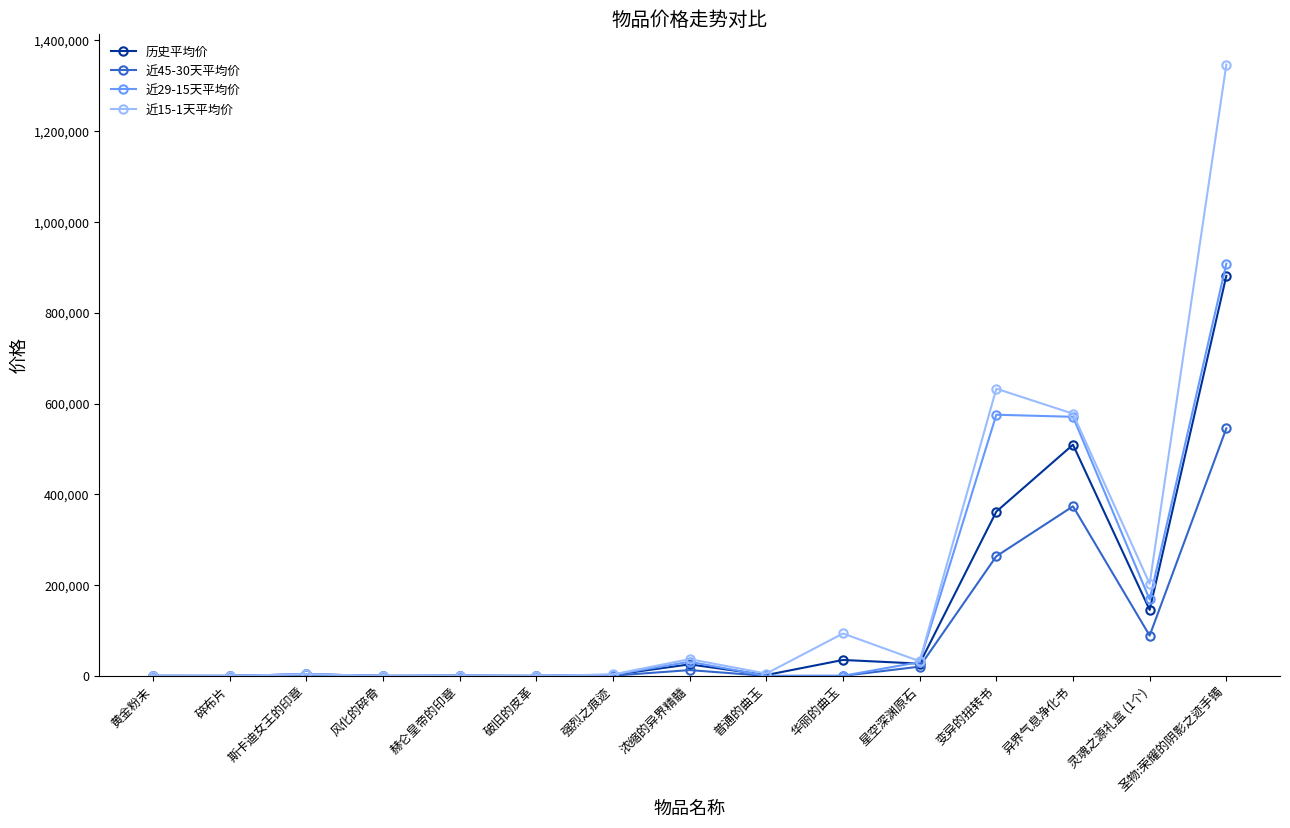

Rank the series by their average value, from lowest to highest.

近45-30天平均价, 历史平均价, 近29-15天平均价, 近15-1天平均价